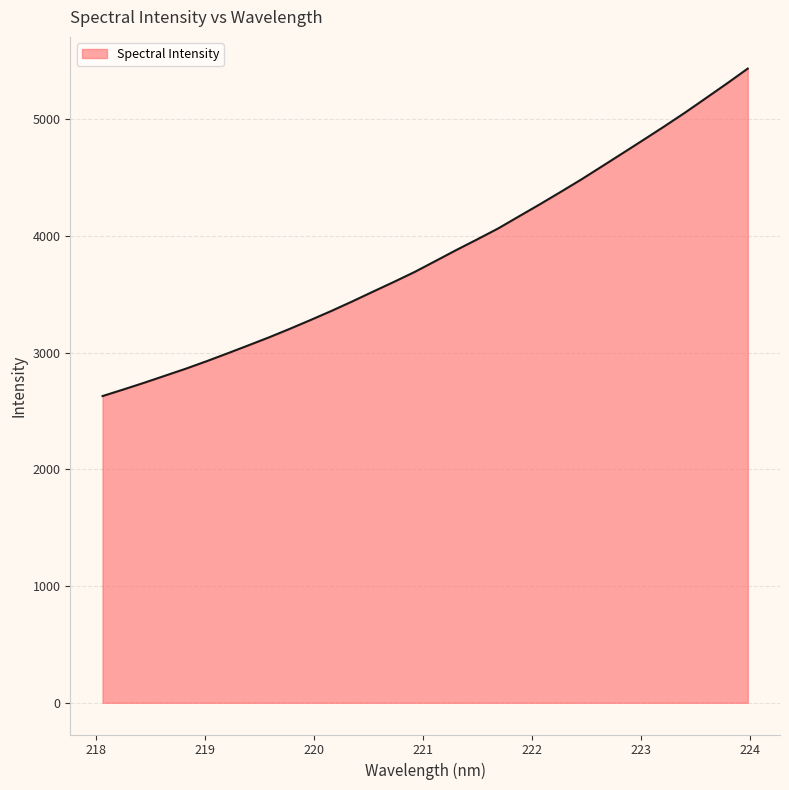

Reading right to left, extract all data points from this chart.

5435.9	5308.4	5184.1	5060.6	4942.0	4826.7	4712.5	4599.1	4486.1	4378.5	4272.5	4169.4	4065.8	3972.9	3881.9	3787.8	3694.2	3608.4	3525.4	3441.2	3359.7	3282.0	3206.1	3132.9	3063.6	2995.2	2928.1	2863.8	2803.5	2743.2	2685.4	2629.0